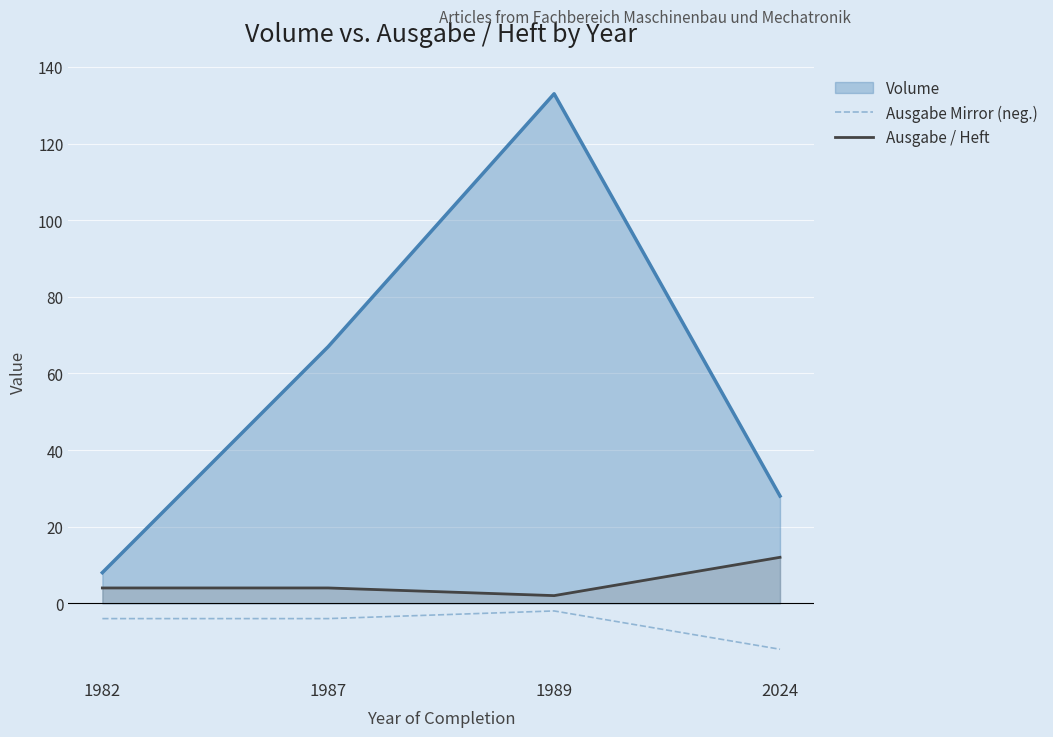

At 2024, list the series in order from smallest to largest.

Ausgabe Mirror (neg.), Ausgabe / Heft, Volume